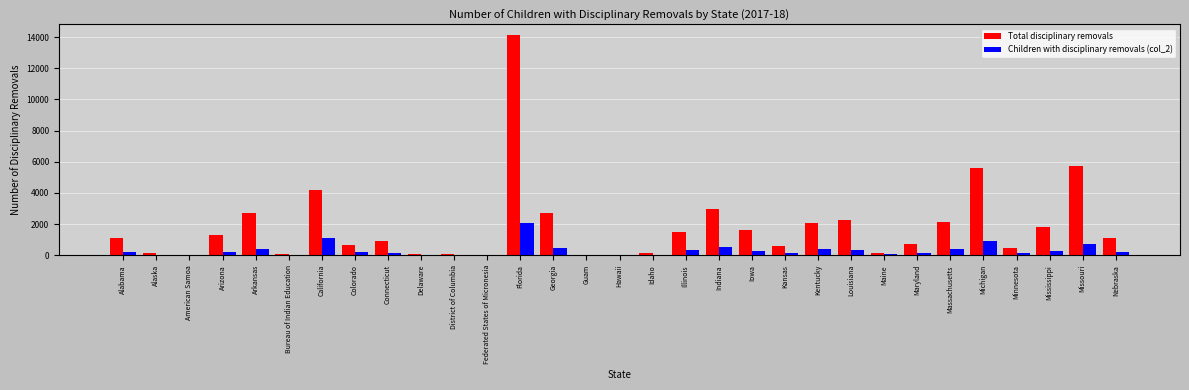

Which series has the largest total across all categories?

Total disciplinary removals